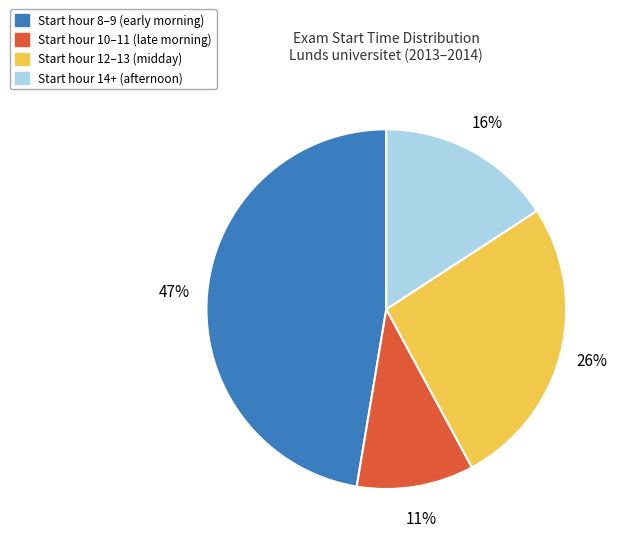

Which has a higher value, Start hour 8–9 (early morning) or Start hour 10–11 (late morning)?

Start hour 8–9 (early morning)